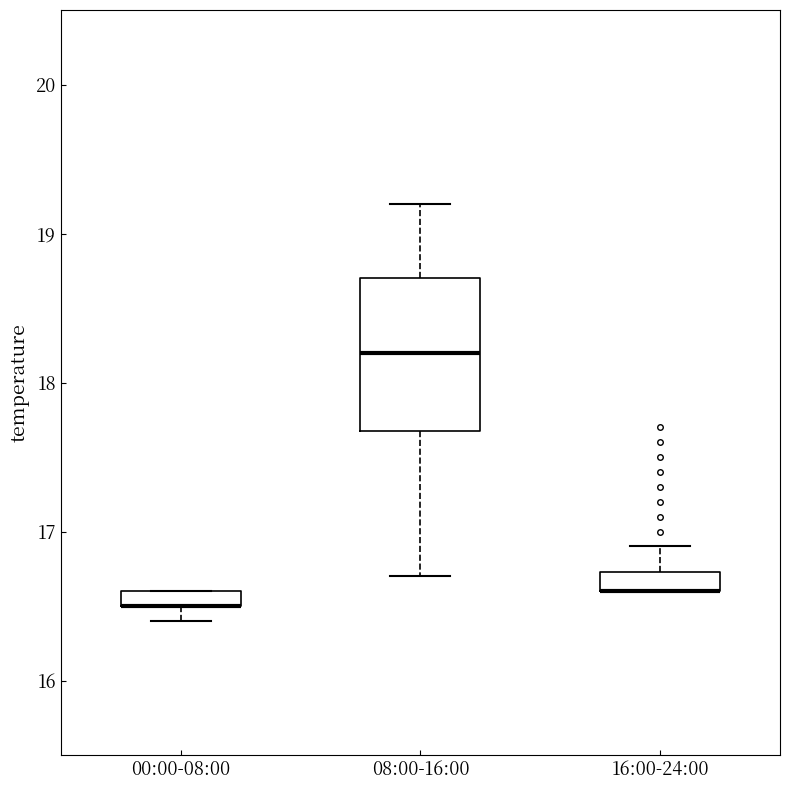

Comparing the boxes themselves (not the whiskers), which one is the tallest?

08:00-16:00